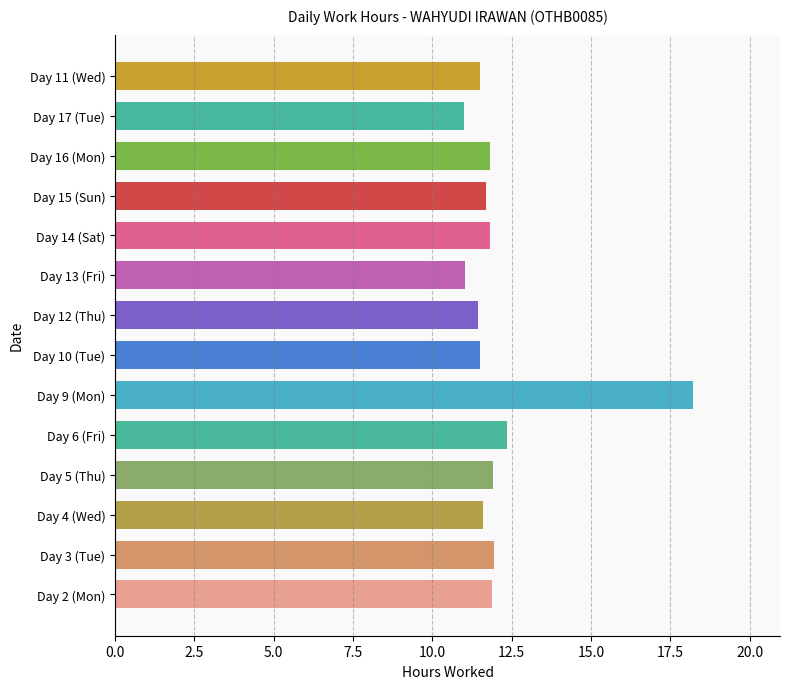

Is it true that the value at Day 12 (Thu) is 7.6?

False